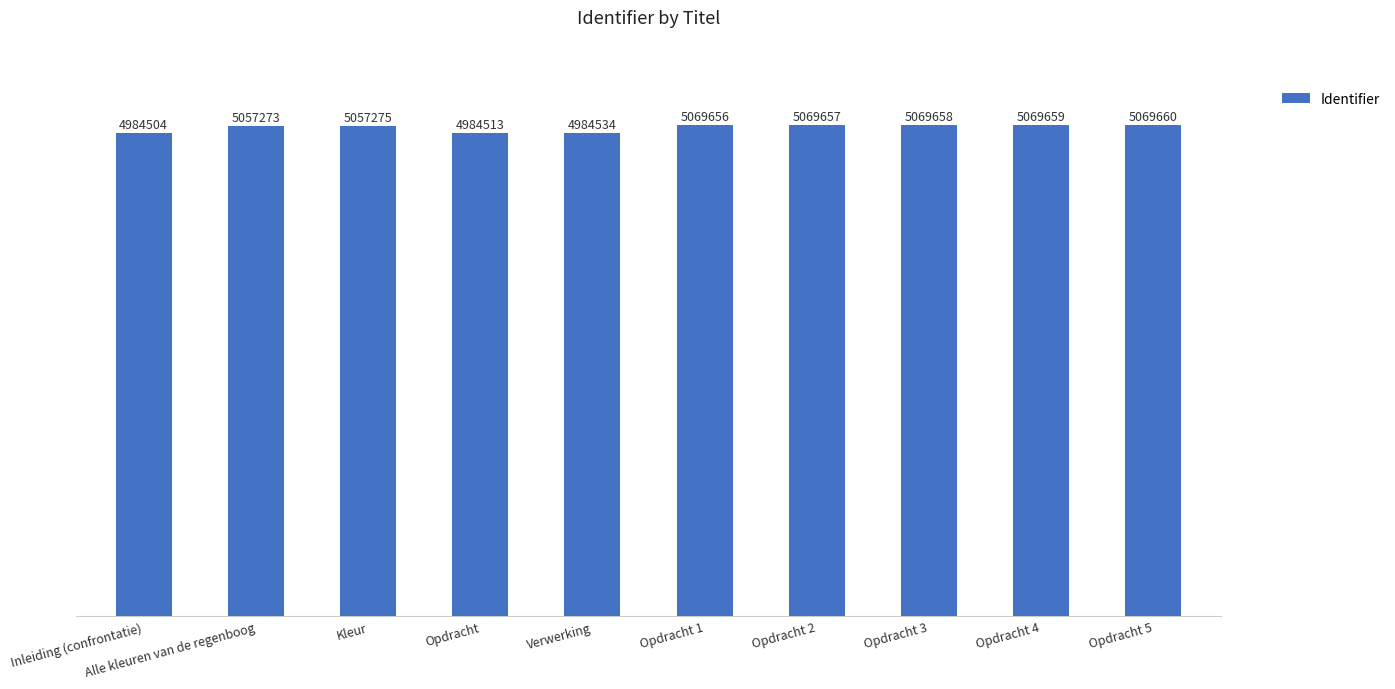

Rank the categories by value from lowest to highest.

Inleiding (confrontatie), Opdracht, Verwerking, Alle kleuren van de regenboog, Kleur, Opdracht 1, Opdracht 2, Opdracht 3, Opdracht 4, Opdracht 5